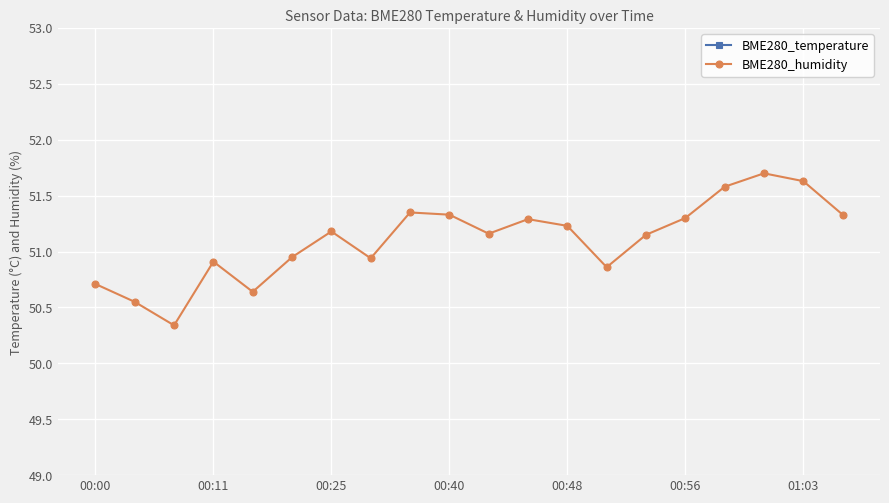

Reading left to right, extract all data points from this chart.

BME280_temperature: 22.0	21.9	21.9	21.9	22.0	21.7	21.7	21.7	21.8	21.3	21.4	21.7	21.8	21.6	21.8	21.8	21.8	21.6	21.7	21.8
BME280_humidity: 50.7	50.5	50.3	50.9	50.6	51.0	51.2	50.9	51.4	51.3	51.2	51.3	51.2	50.9	51.1	51.3	51.6	51.7	51.6	51.3